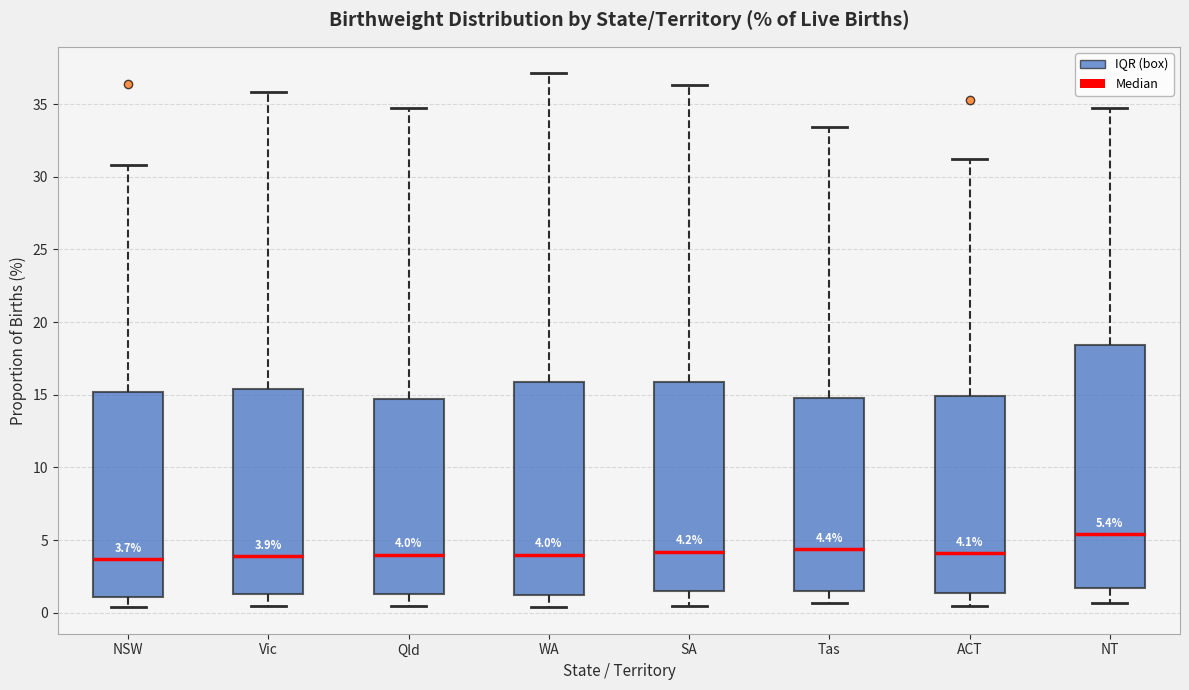

Which box's median line is the highest?

NT